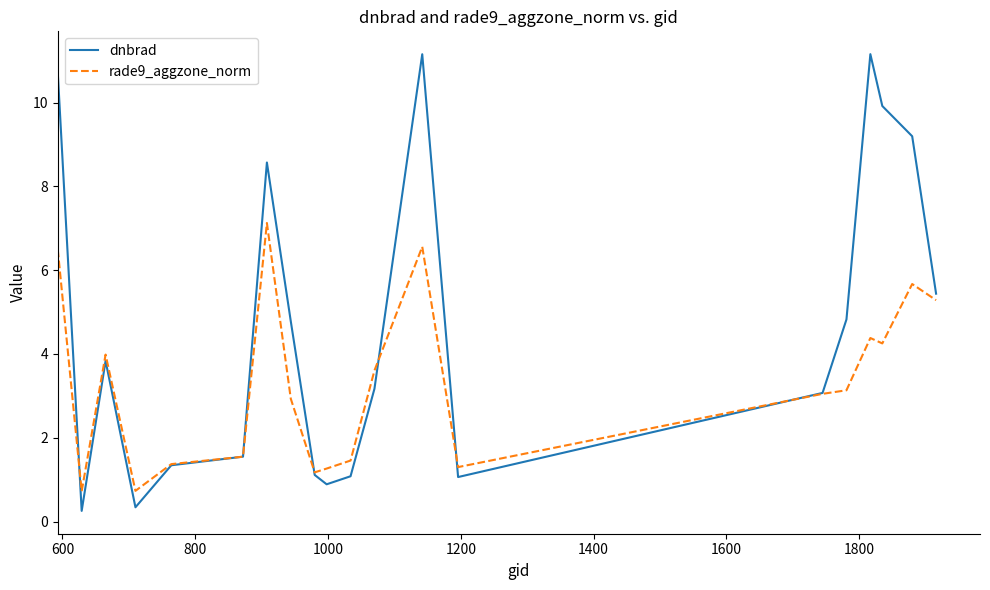

Which series has the largest total across all categories?

dnbrad